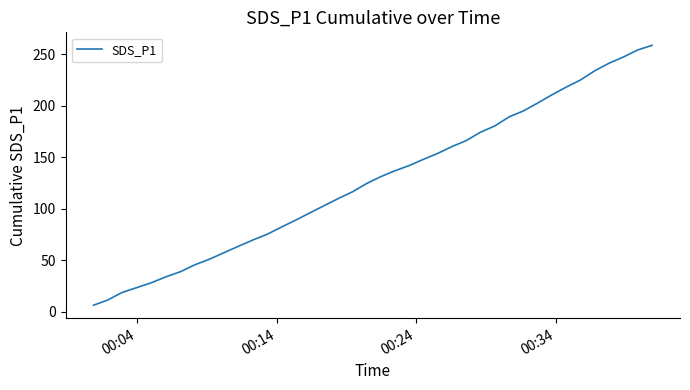

What is the minimum value shown in the chart?

6.2